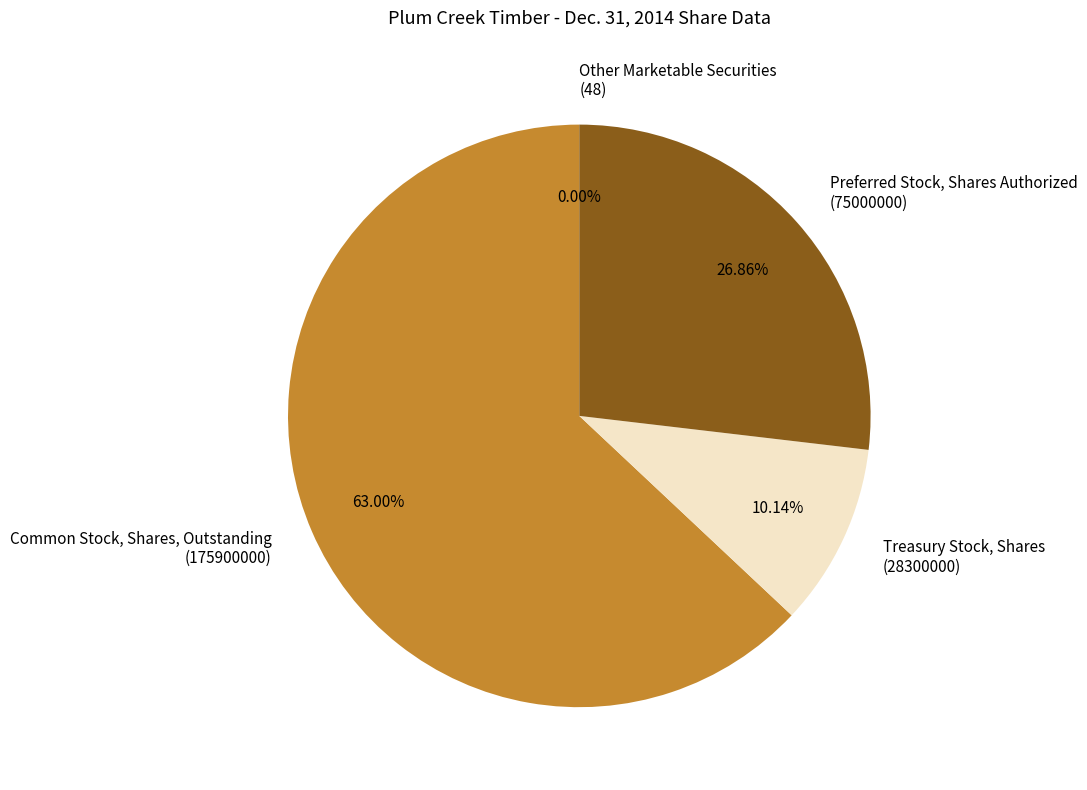

Do Common Stock, Shares, Outstanding (175900000) and Preferred Stock, Shares Authorized (75000000) together represent more than half of the pie?

Yes